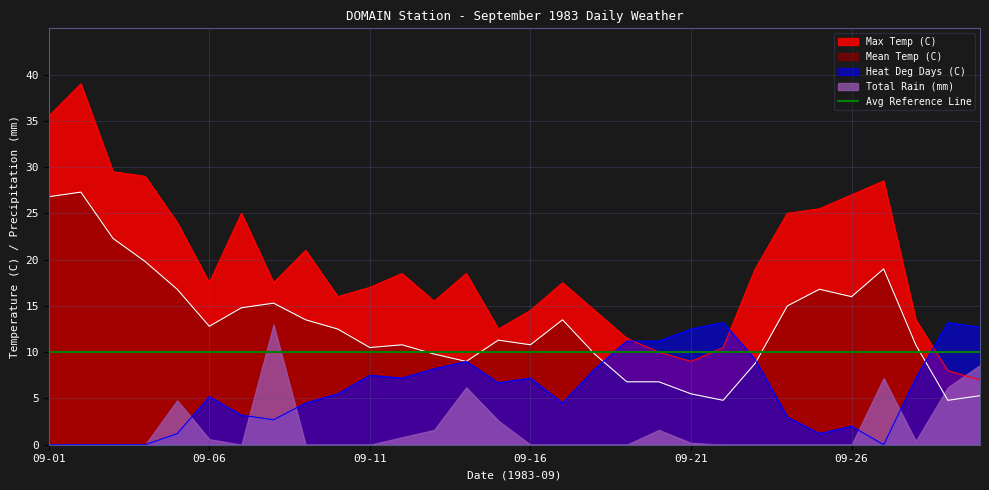

Which series has the largest total across all categories?

Max Temp (C)